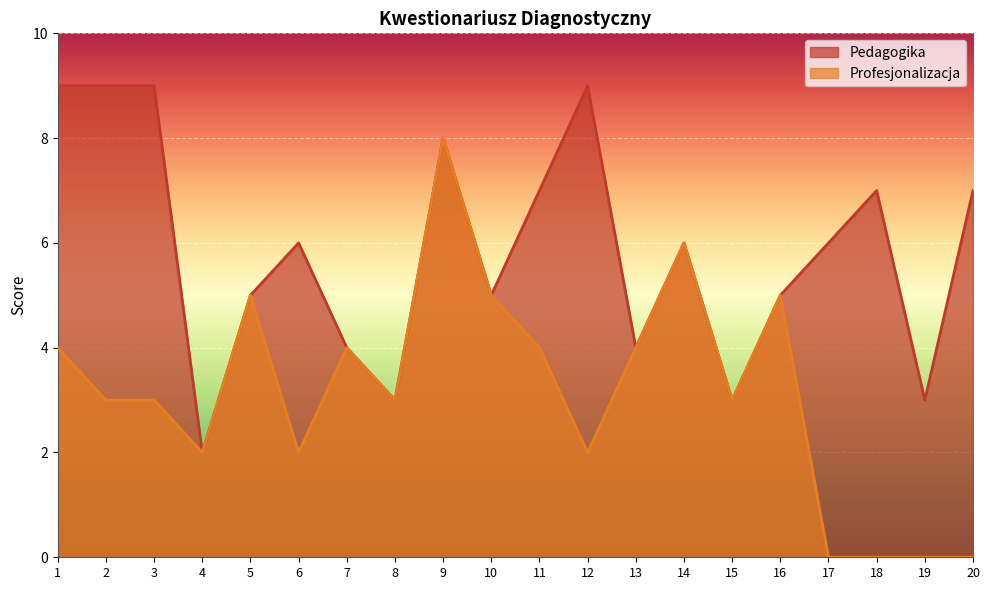

Rank the series at 15 from lowest to highest value.

Pedagogika, Profesjonalizacja